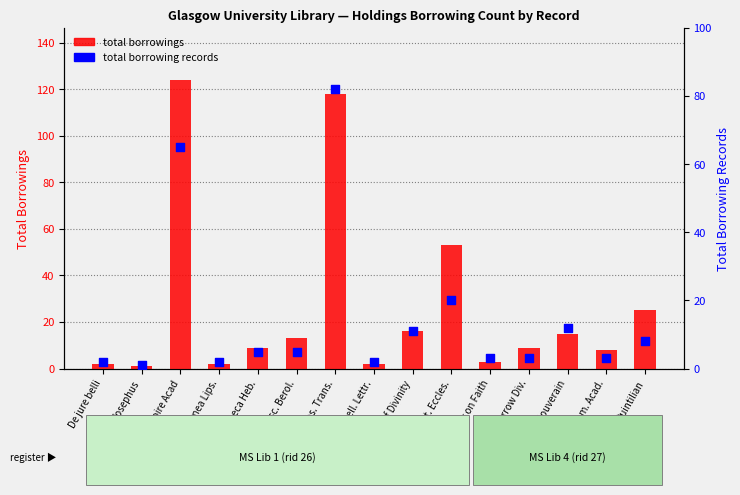

At how many categories does at least one series exceed 27?

3